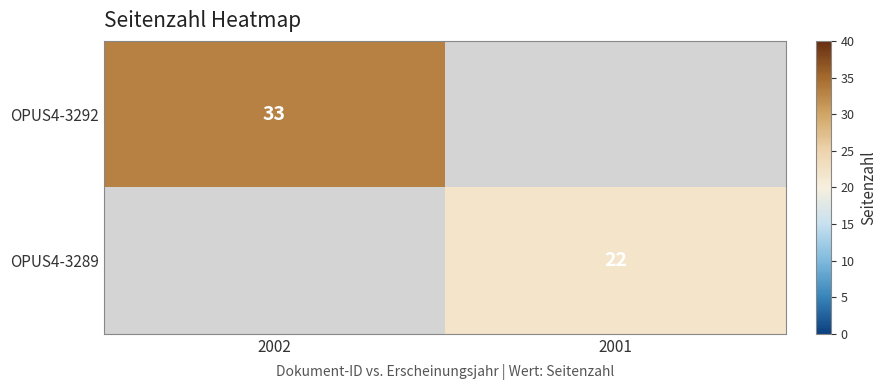

How many distinct data groups are displayed?

2